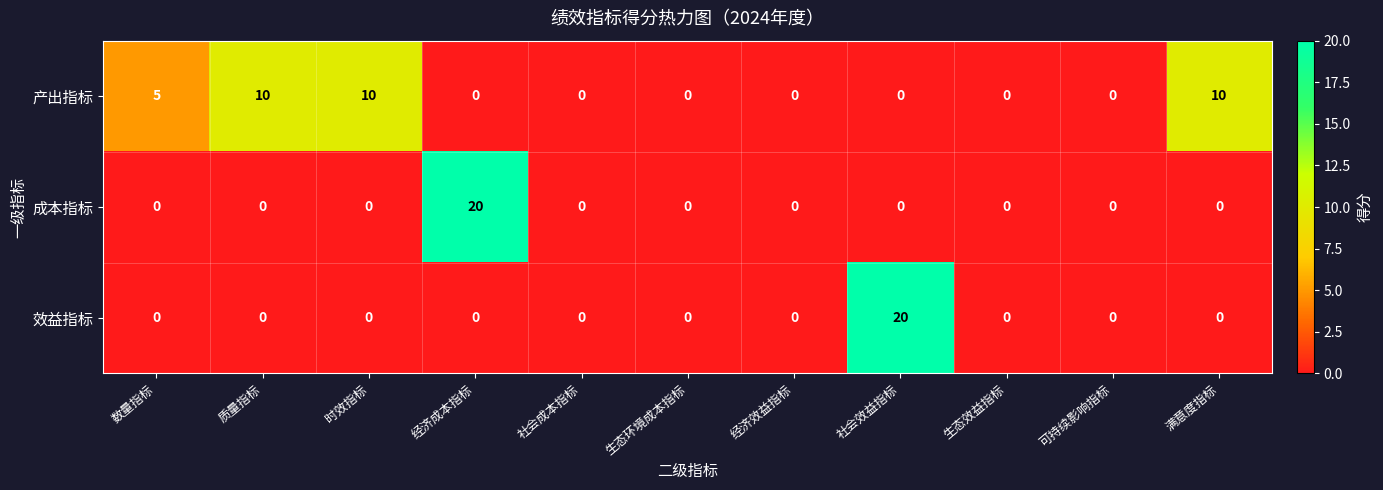

The value of 成本指标 at 可持续影响指标 is -13. True or false?

False